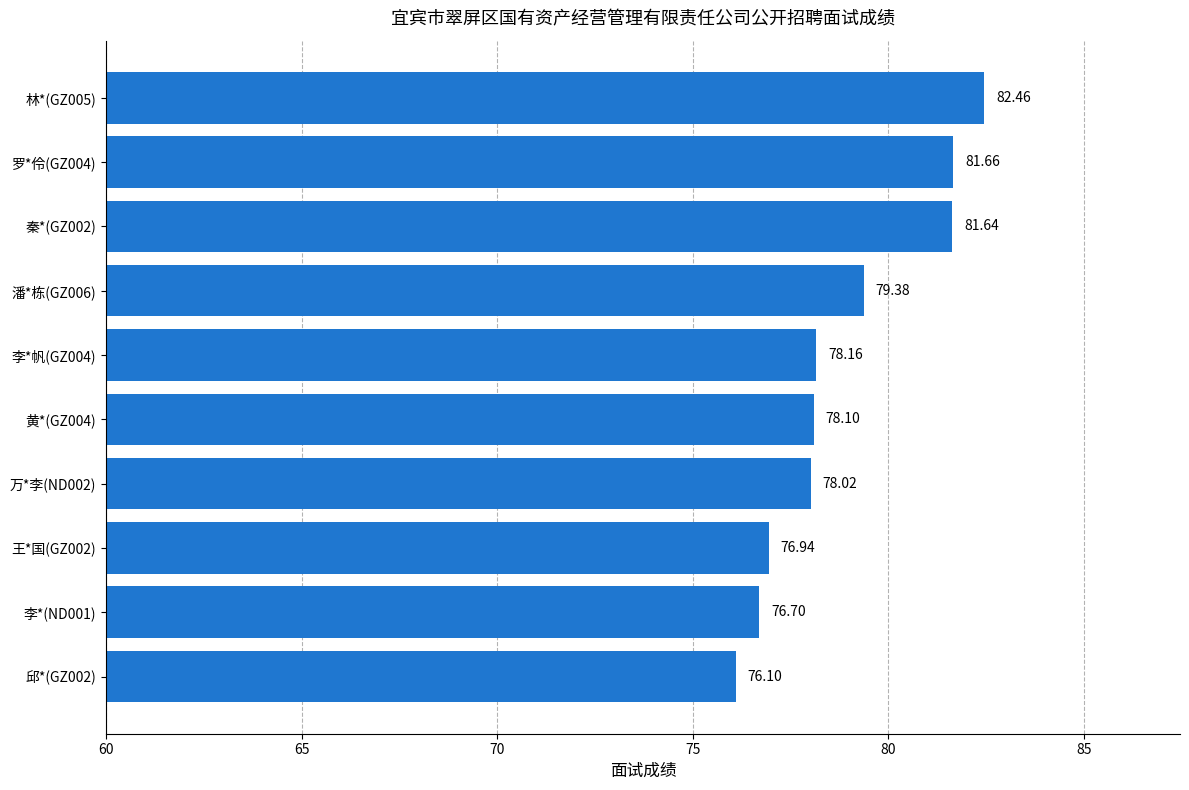

Approximately how many times larger is the value at 邱*(GZ002) compared to 万*李(ND002)?

1.0